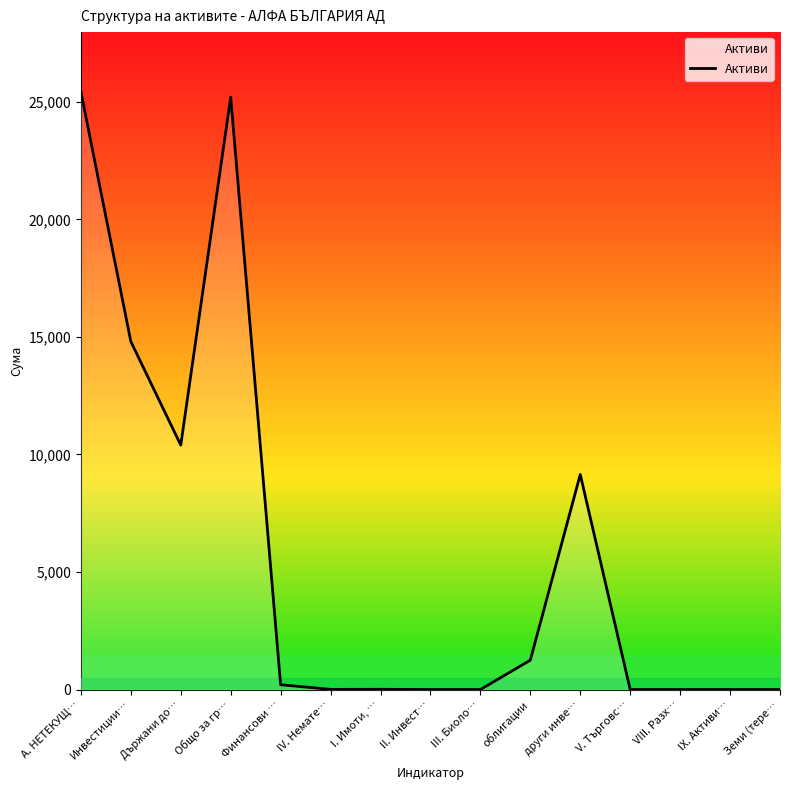

What is the difference between the values at облигации and Земи (тере…?

1249